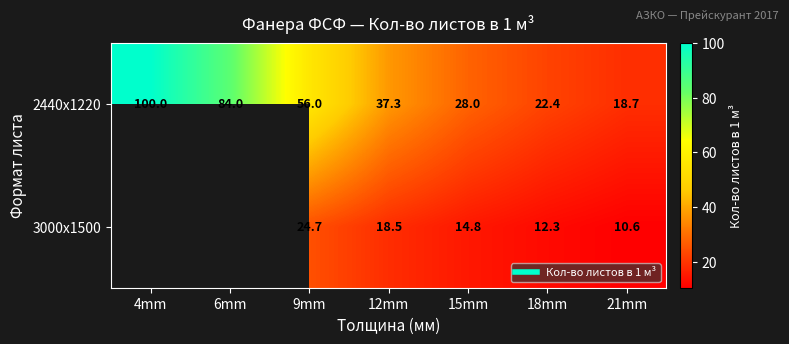

What is the total value across all series at 12mm?

55.8